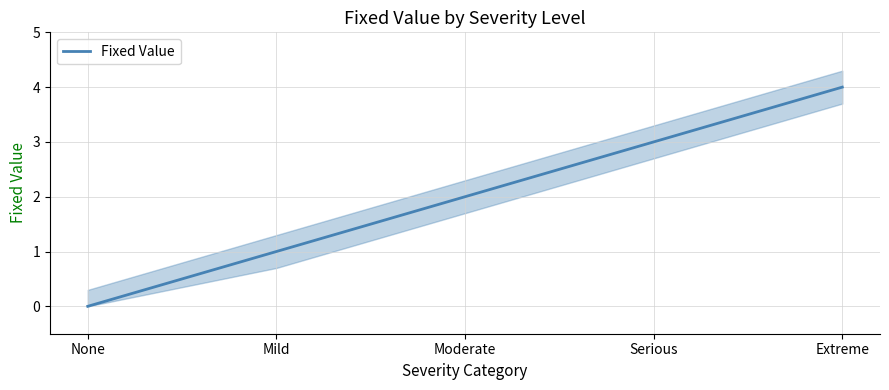

Reading right to left, extract all data points from this chart.

4	3	2	1	0